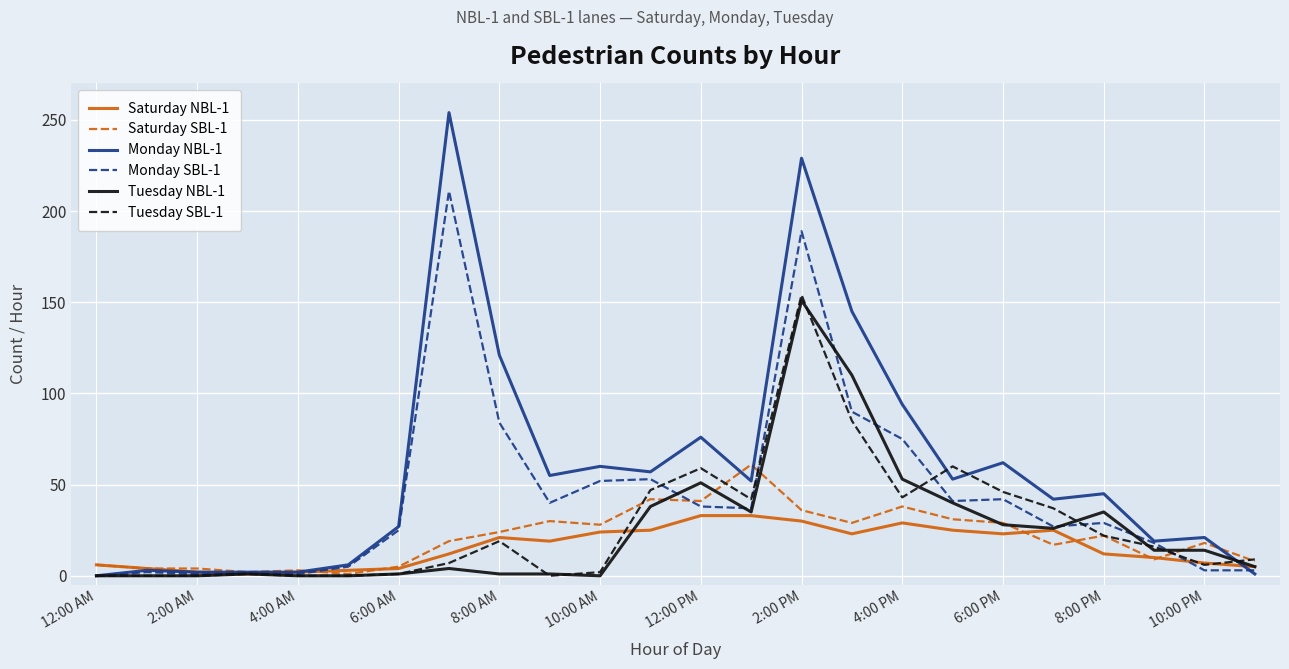

Which series has the largest range (max minus min)?

Monday NBL-1